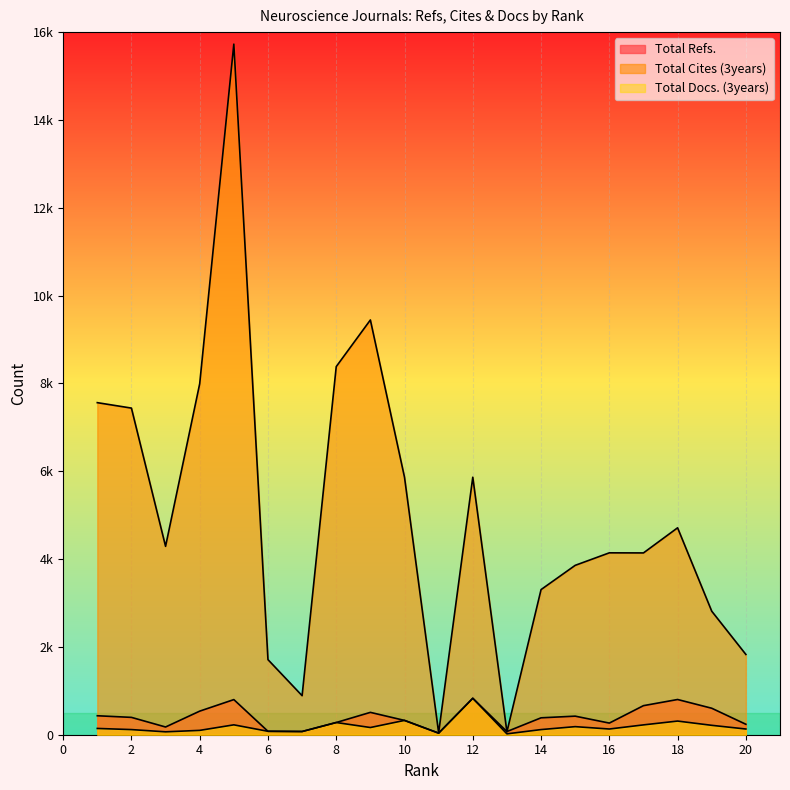

What are all the series names shown in the legend?

Total Refs., Total Cites (3years), Total Docs. (3years)